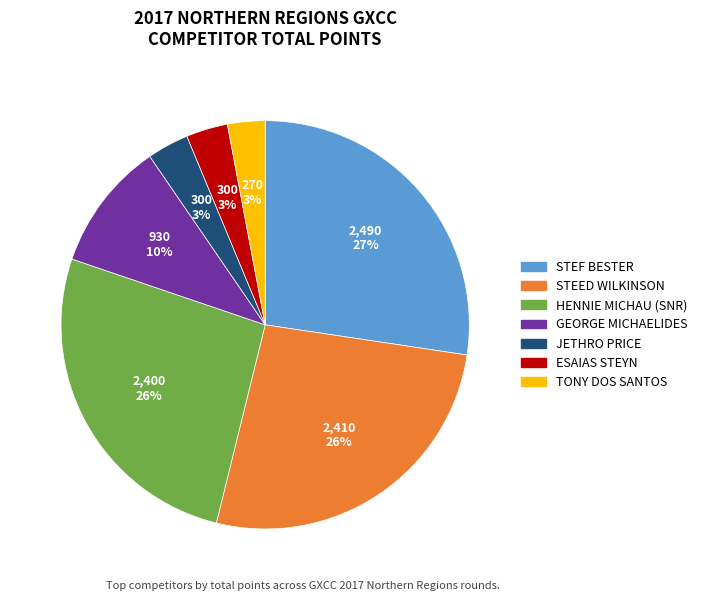

True or false: JETHRO PRICE accounts for 14% of the total.

False